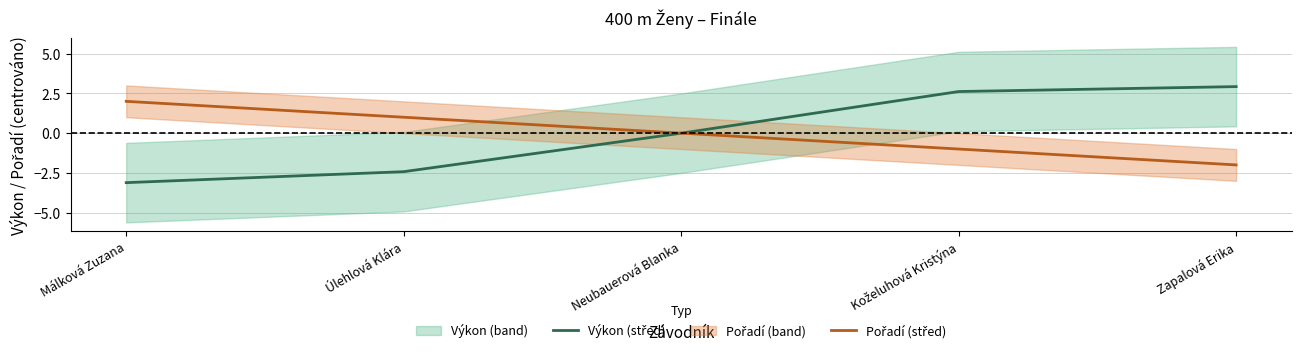

List the labels in order of Výkon (střed) value, largest first.

Zapalová Erika, Koželuhová Kristýna, Neubauerová Blanka, Úlehlová Klára, Málková Zuzana